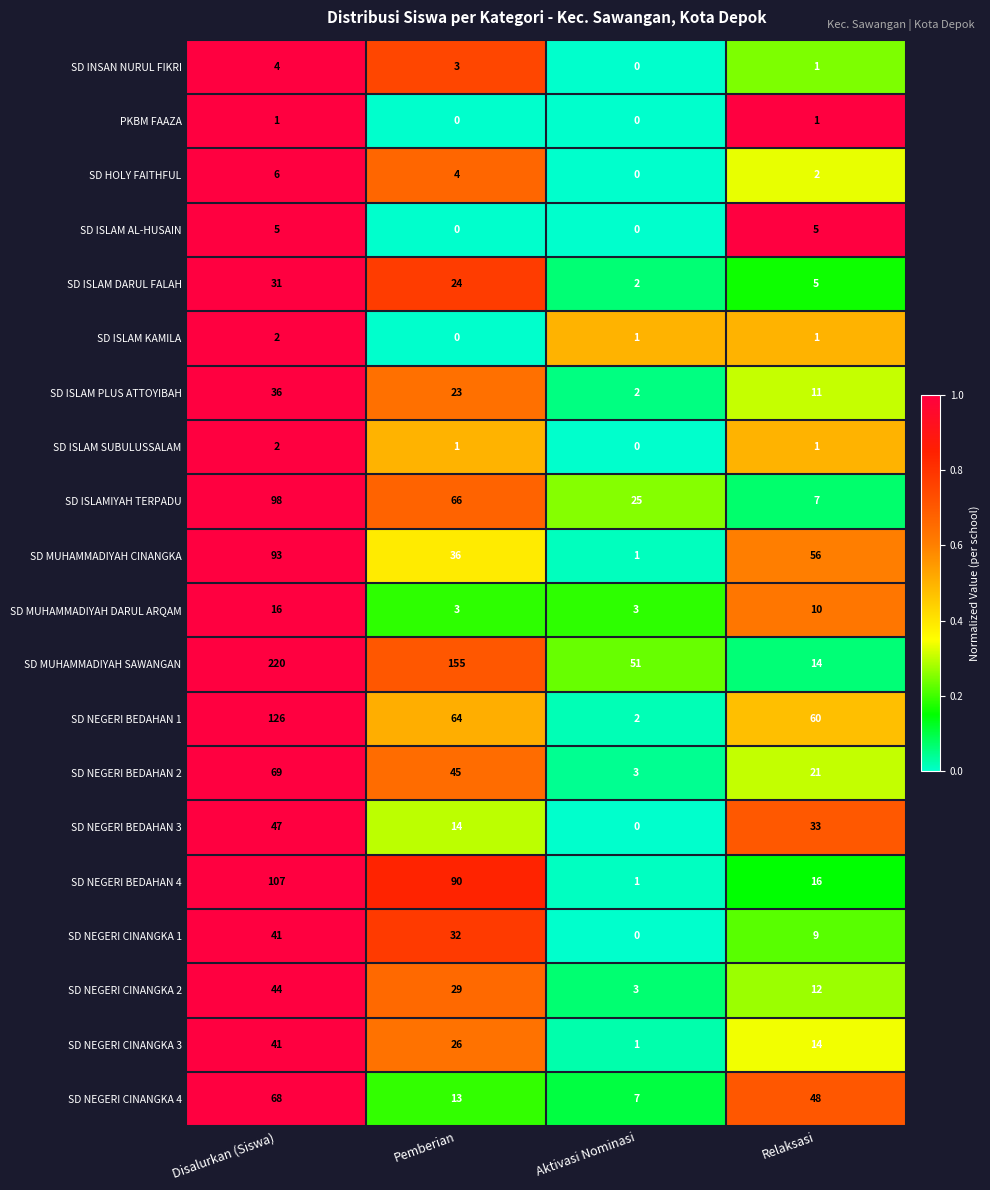

At which category does the chart reach its peak across all series?

Disalurkan (Siswa)